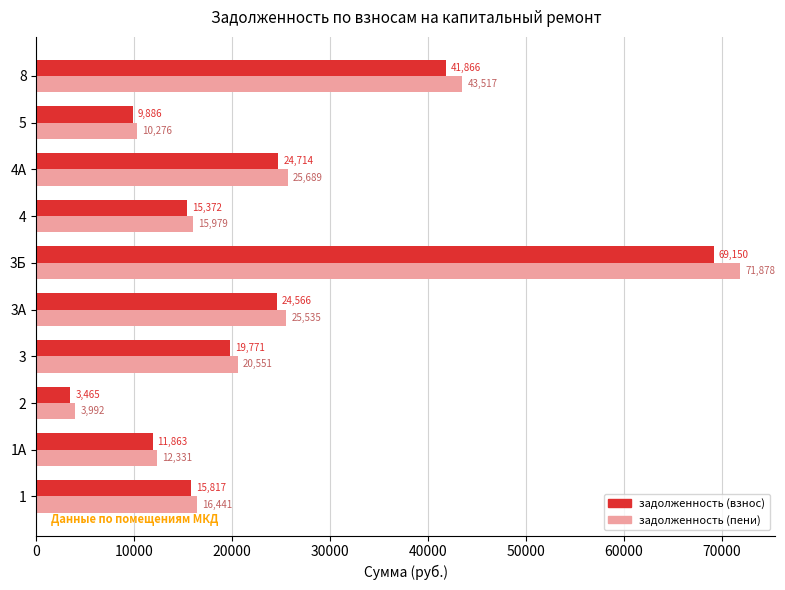

What is the difference between the second highest and second lowest values in the задолженность (пени) series?

33241.6